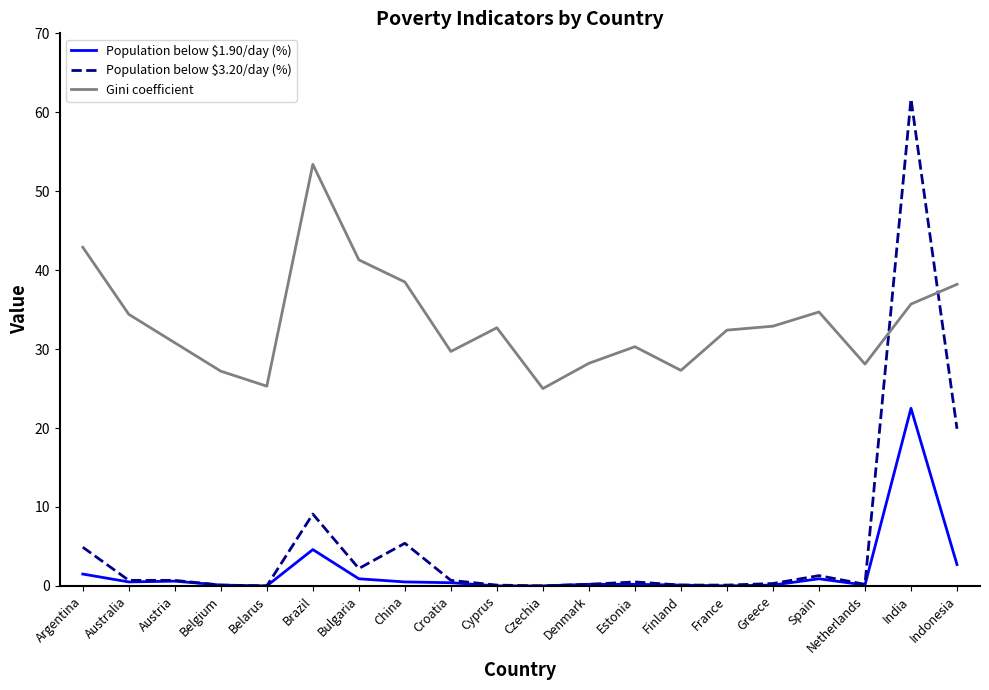

At which category is the sum across all series the highest?

India